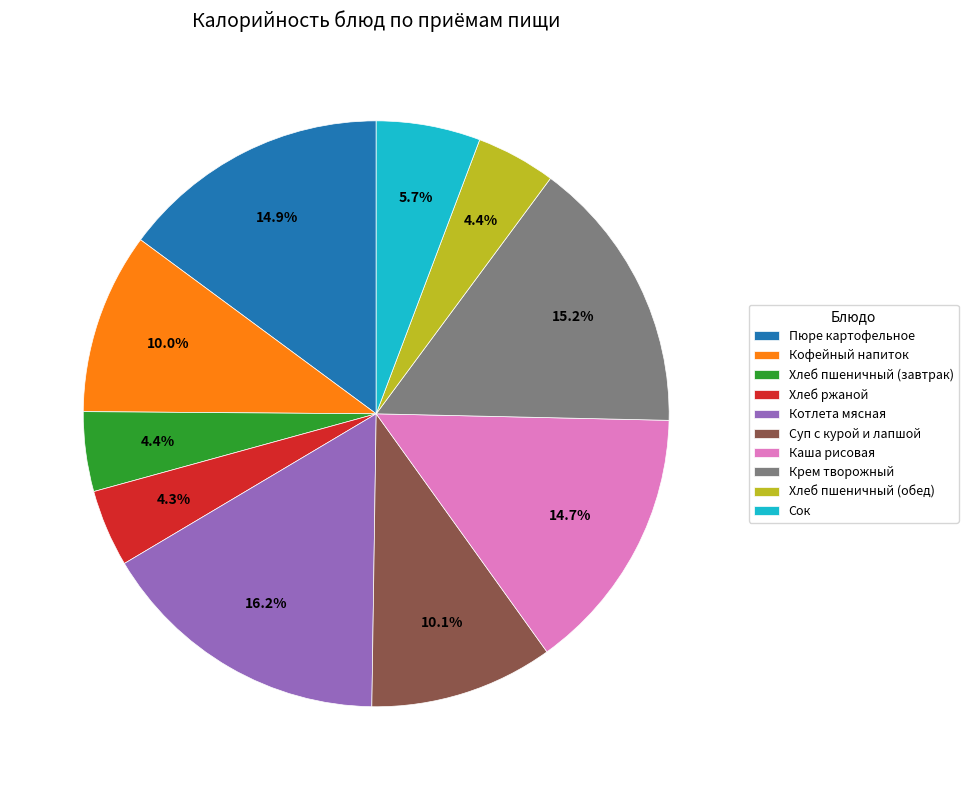

Which category has the biggest portion of the pie?

Котлета мясная